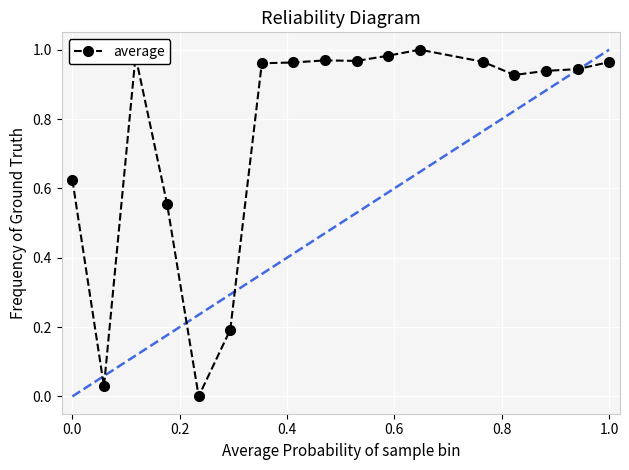

What is the sum of all values?

13.0